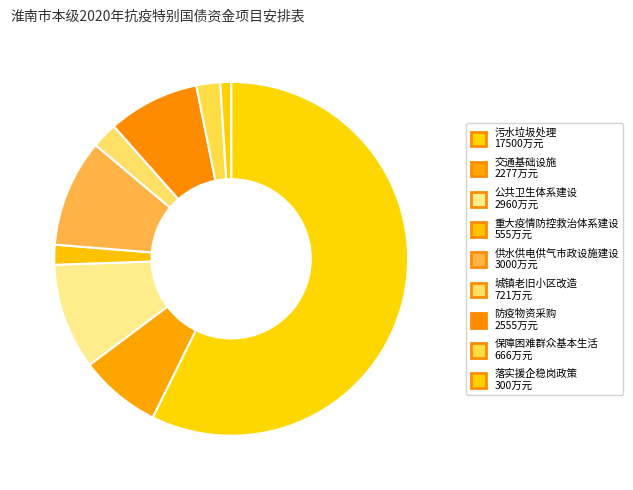

To the nearest percent, what is the combined percentage of 落实援企稳岗政策 and 交通基础设施?

8%